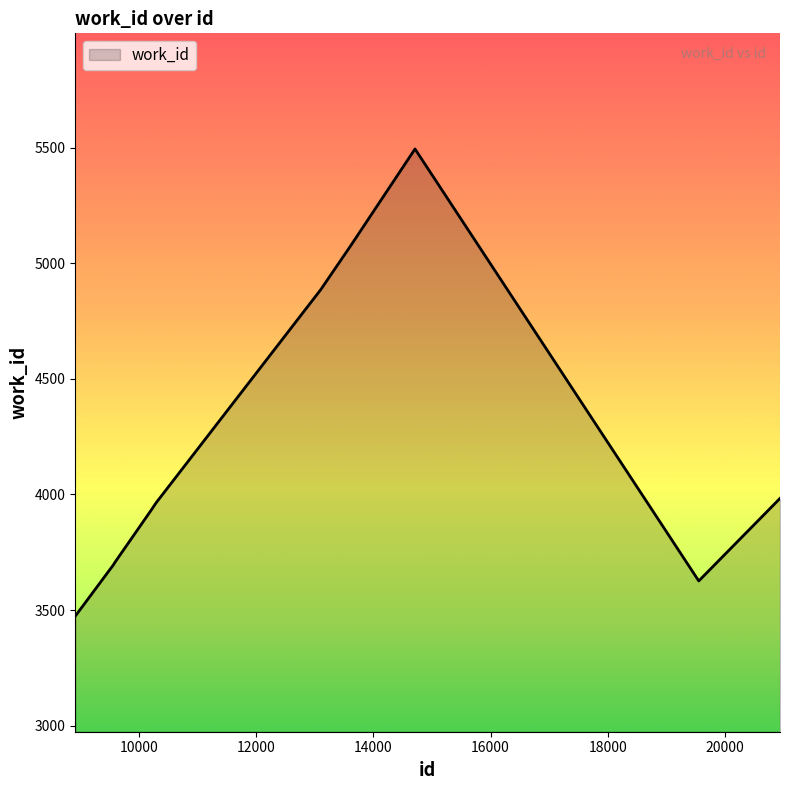

What is the greatest value displayed?

5494